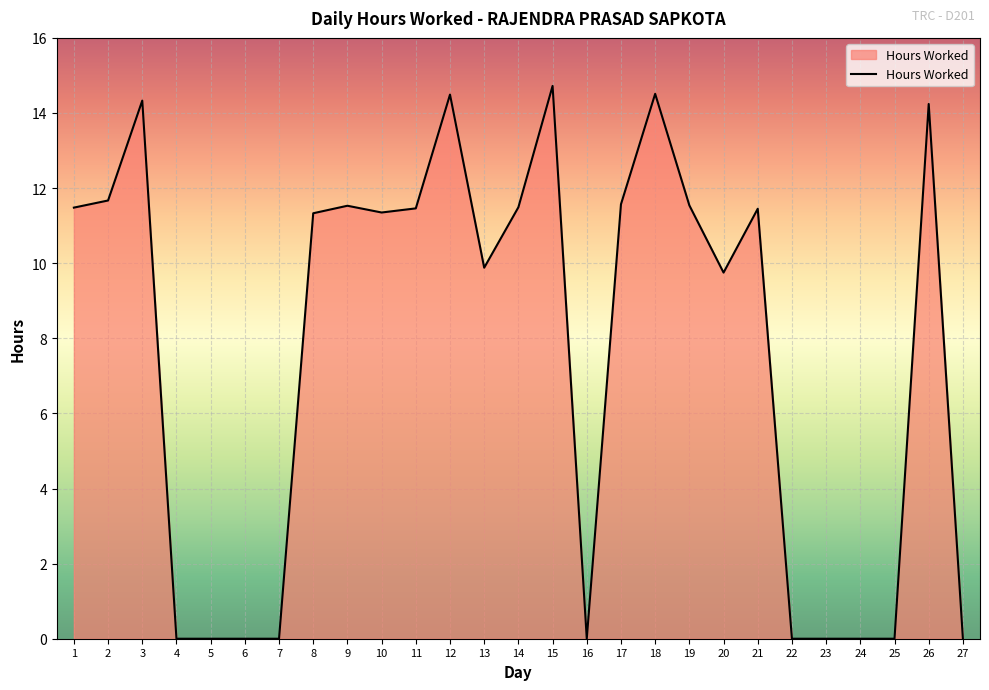

What value does the data have at 26?

14.2